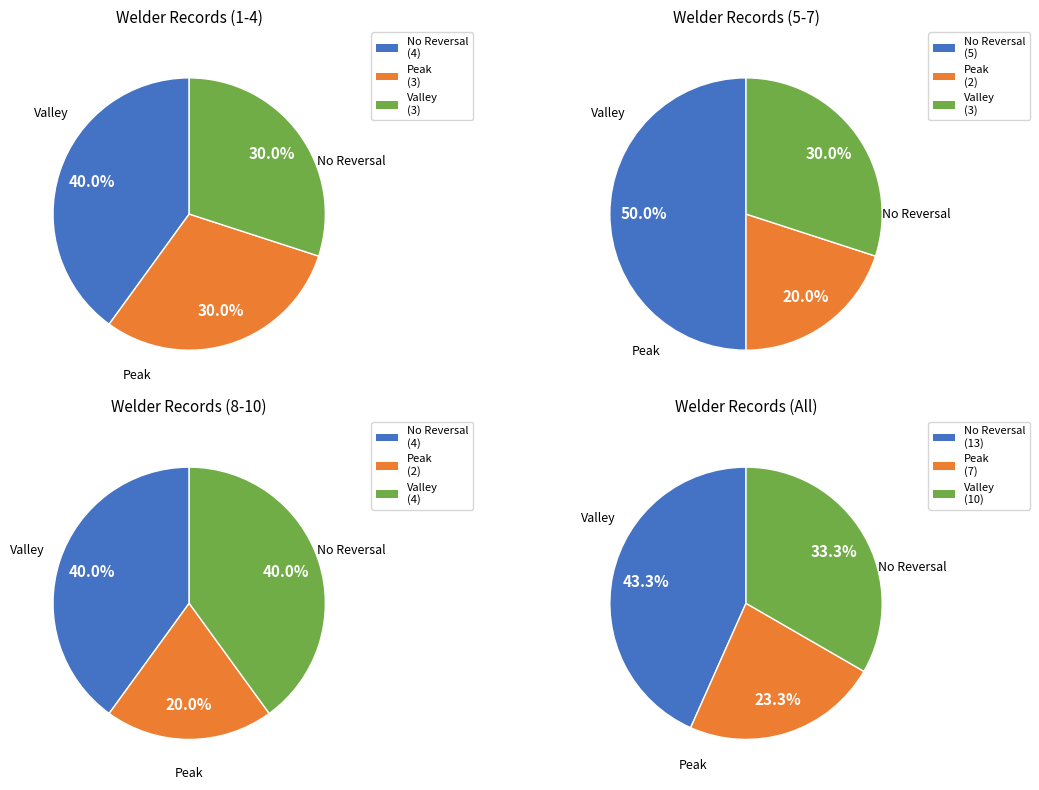

Which series changed the most between 6 and 7?

No Reversal